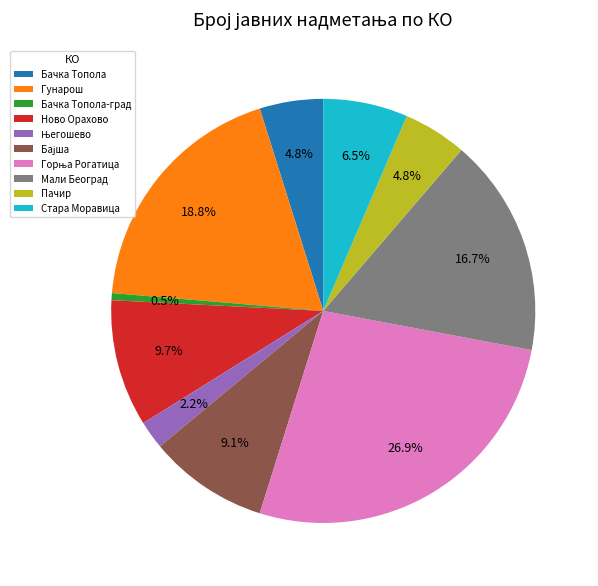

Which category has the smallest portion of the pie?

Бачка Топола-град